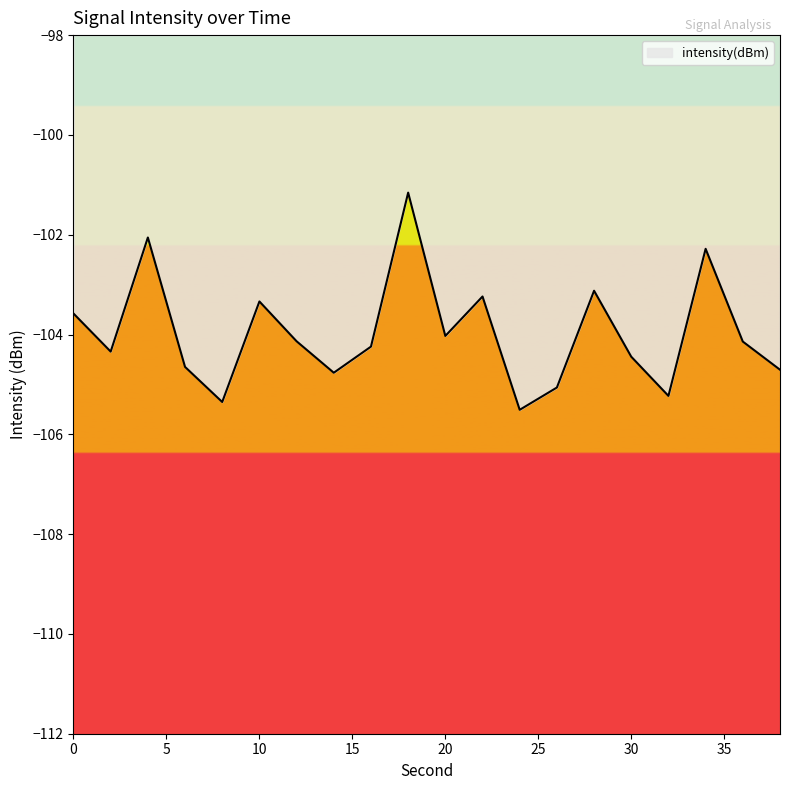

What is the maximum value shown in the chart?

-101.2